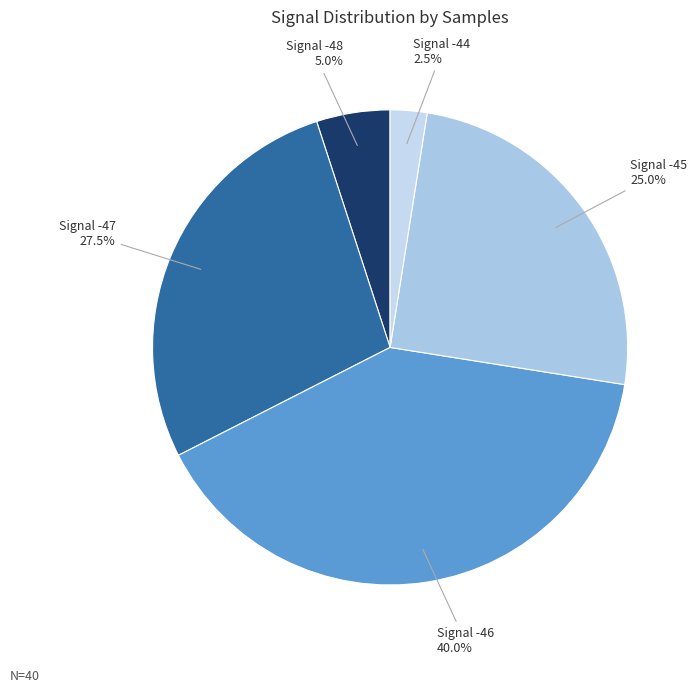

Does Signal -46 account for over 50% of the chart?

No